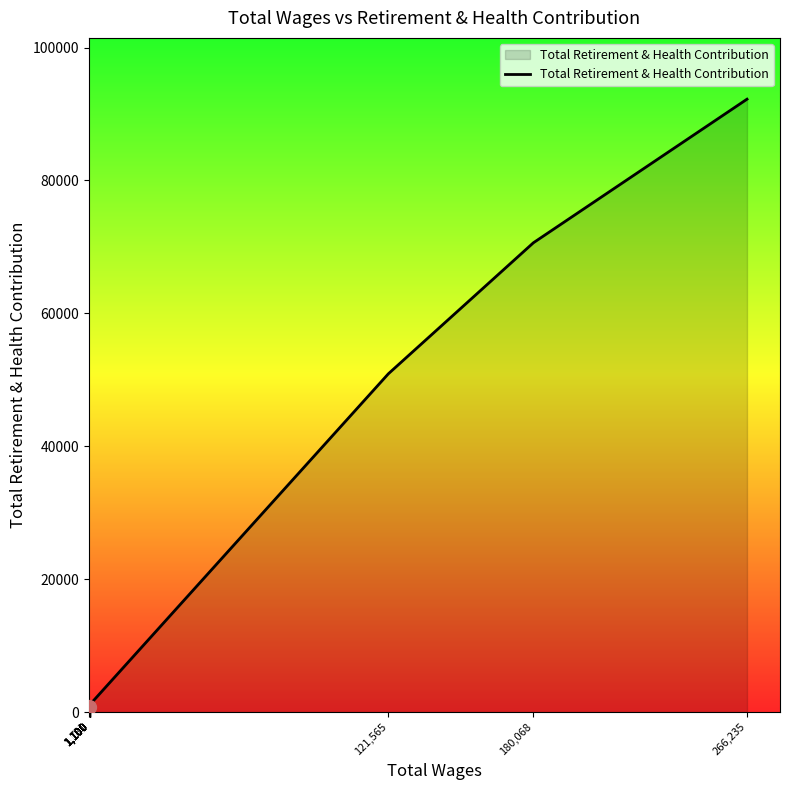

At which label does the data first exceed 1100?

121,565